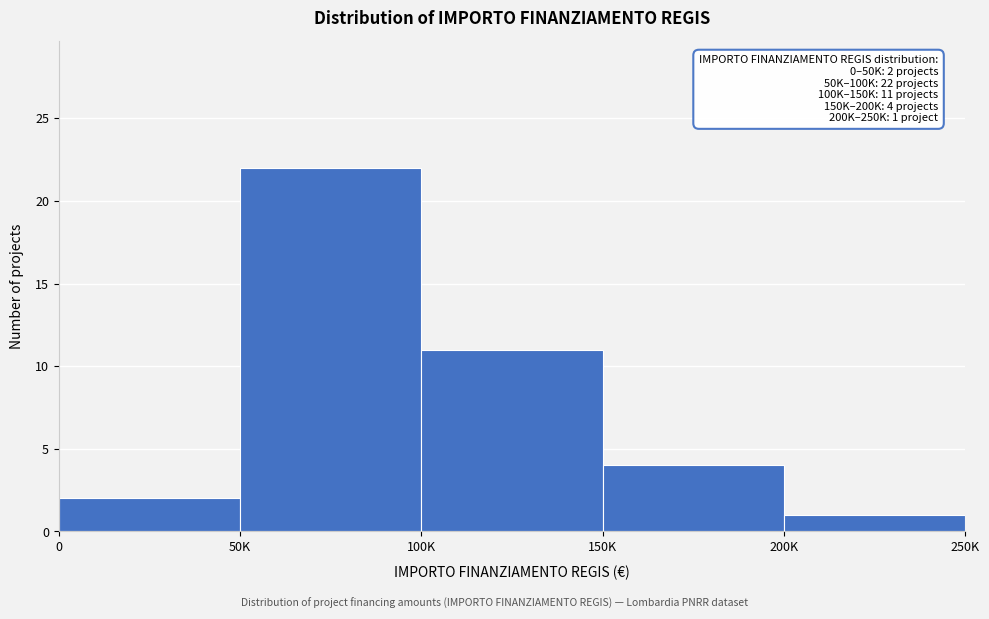

Reading left to right, extract all data points from this chart.

2	22	11	4	1